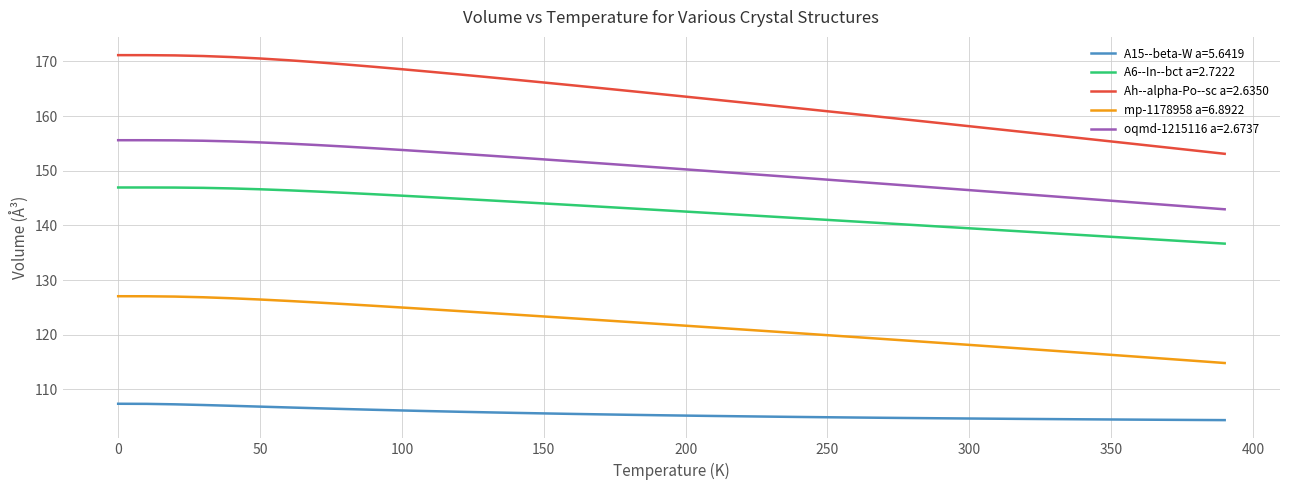

What is the sum of all oqmd-1215116 a=2.6737 values?

6005.8